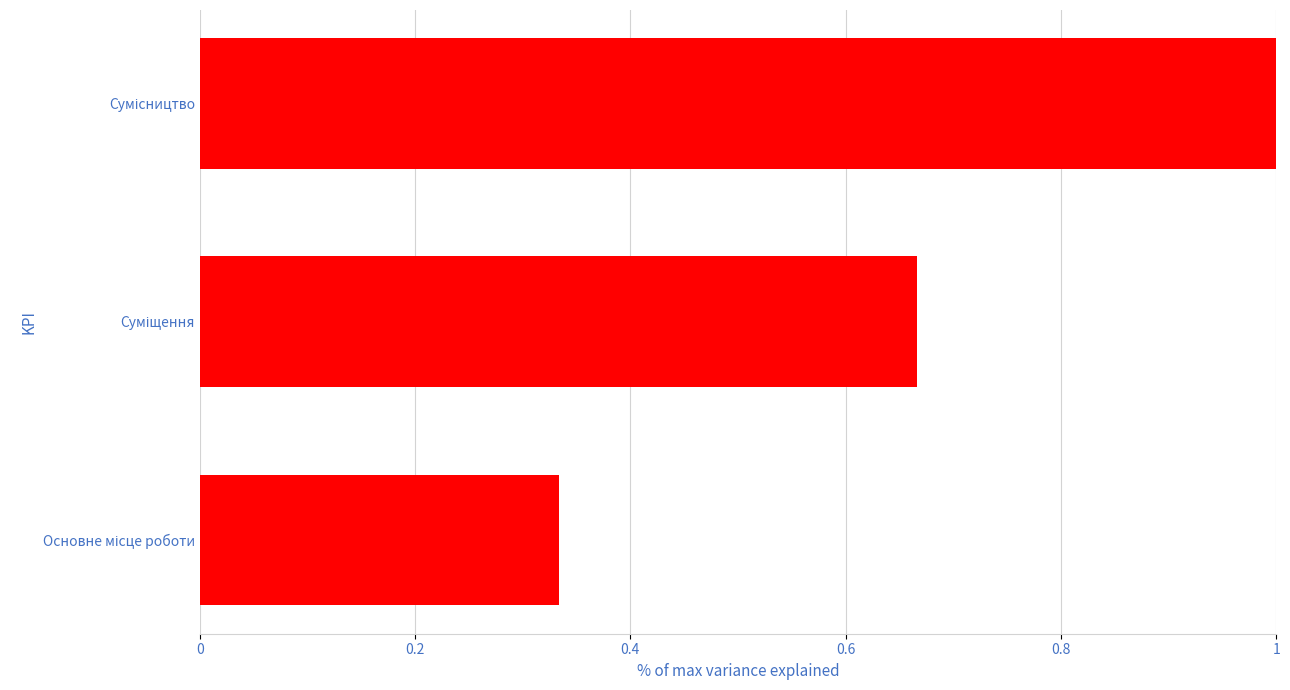

Does the chart contain stacked bars?

No